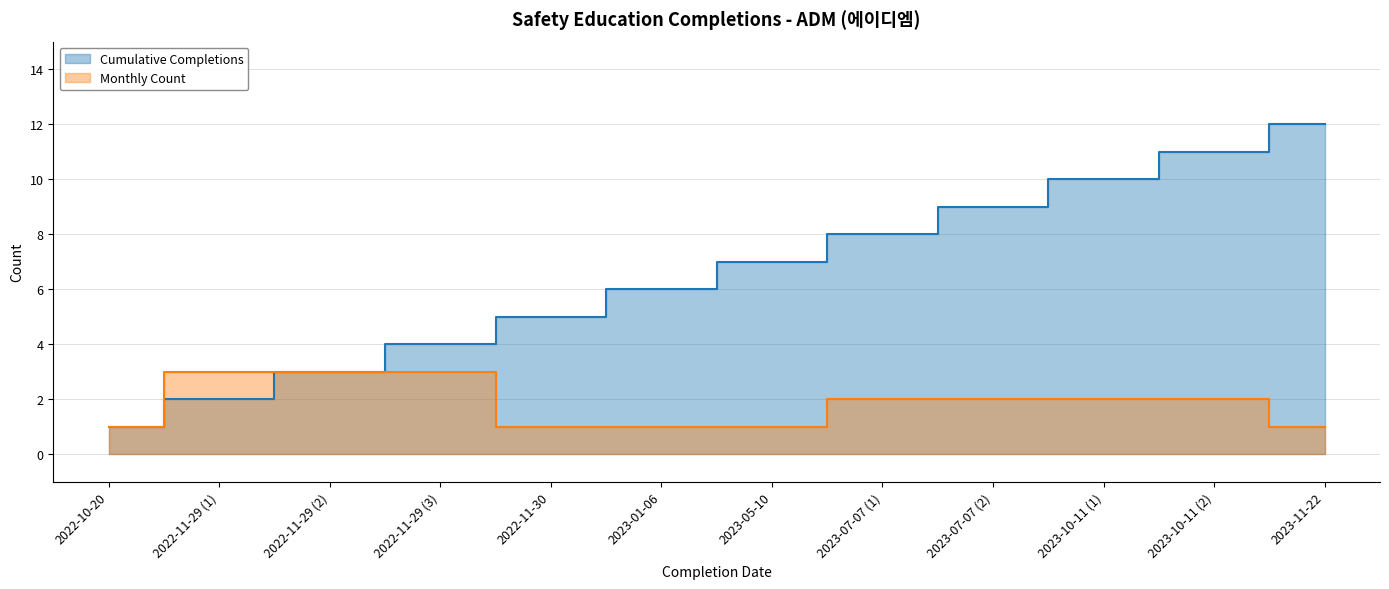

What is the approximate value of Monthly Count at 2023-05-10?

1